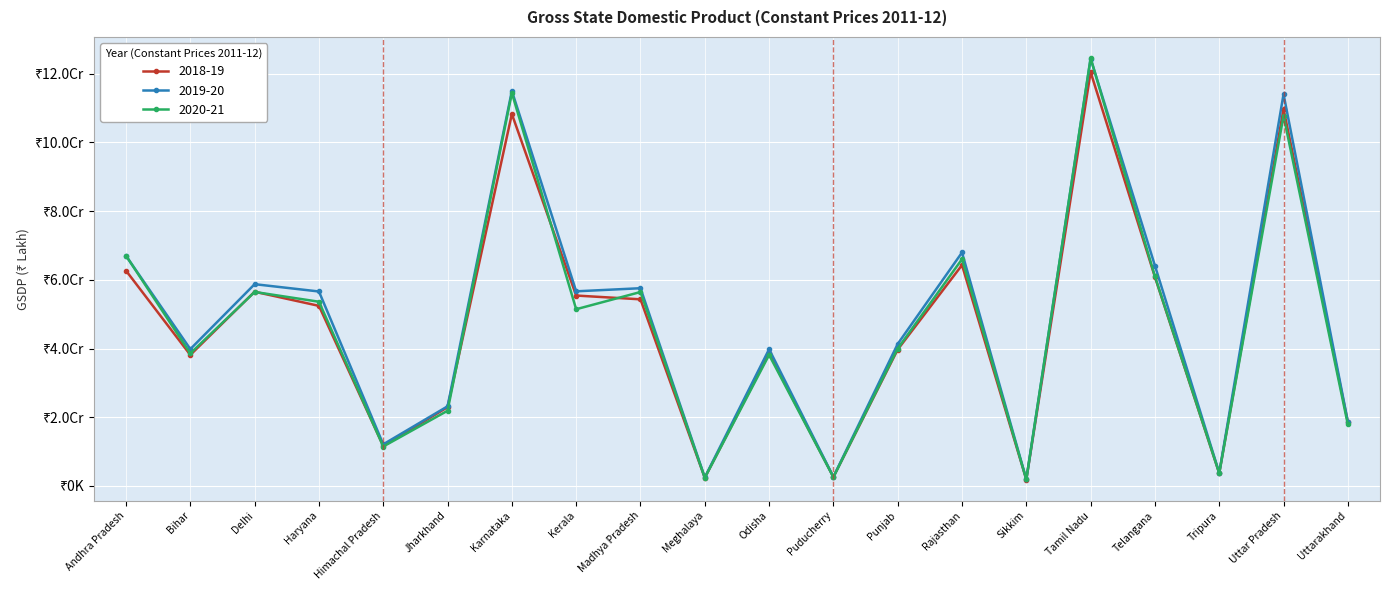

True or false: 2019-20 and 2018-19 cross at least once.

False